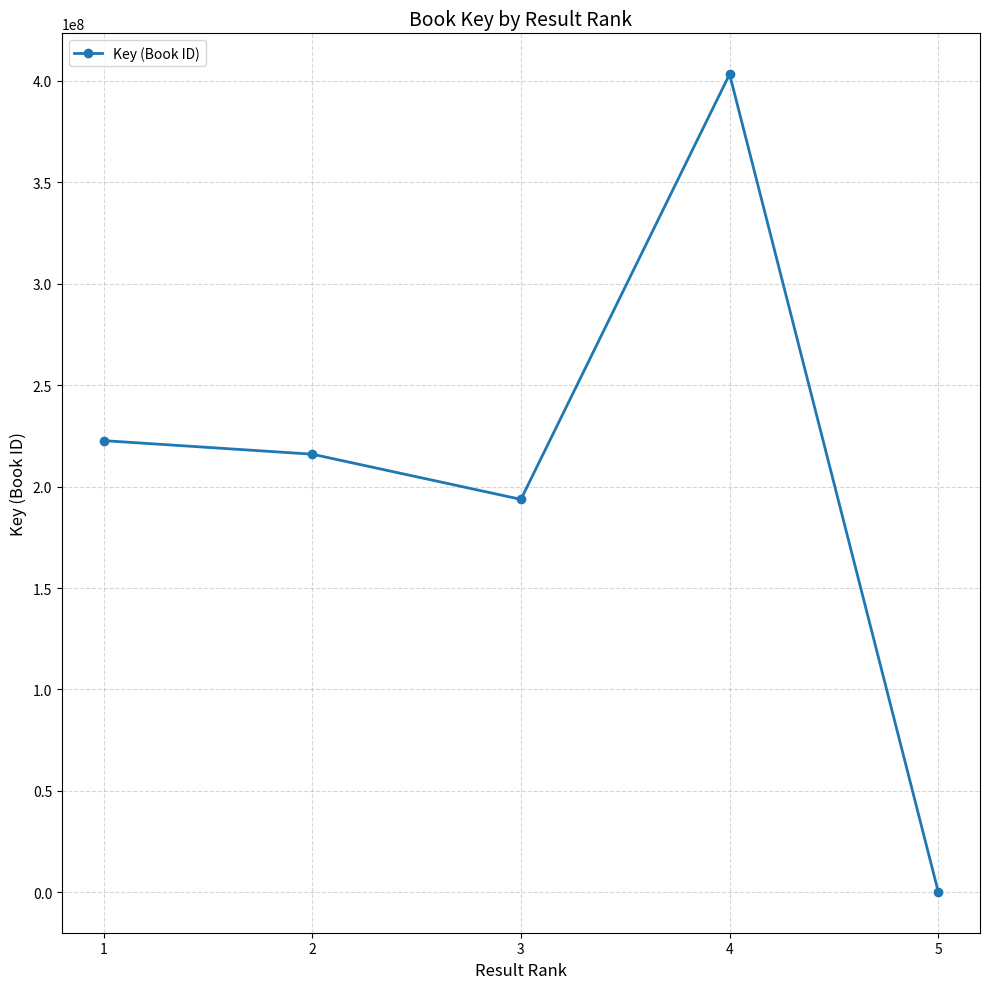

How many interior local peaks (higher than both neighbors) does the data have?

1